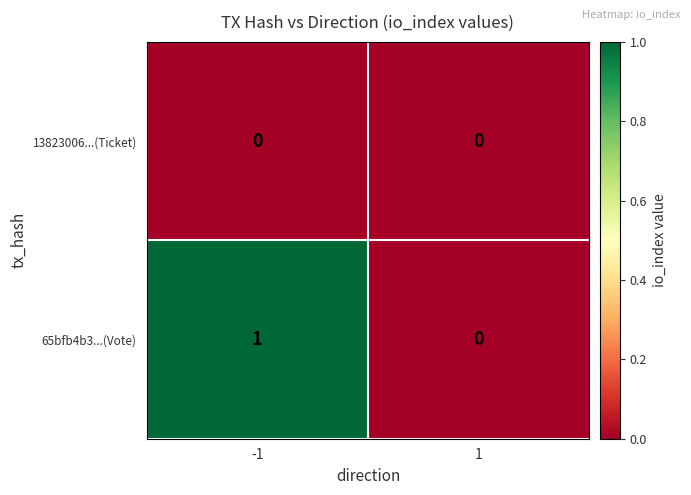

Reading left to right, extract all data points from this chart.

13823006...(Ticket): -1=0	1=0
65bfb4b3...(Vote): -1=1	1=0